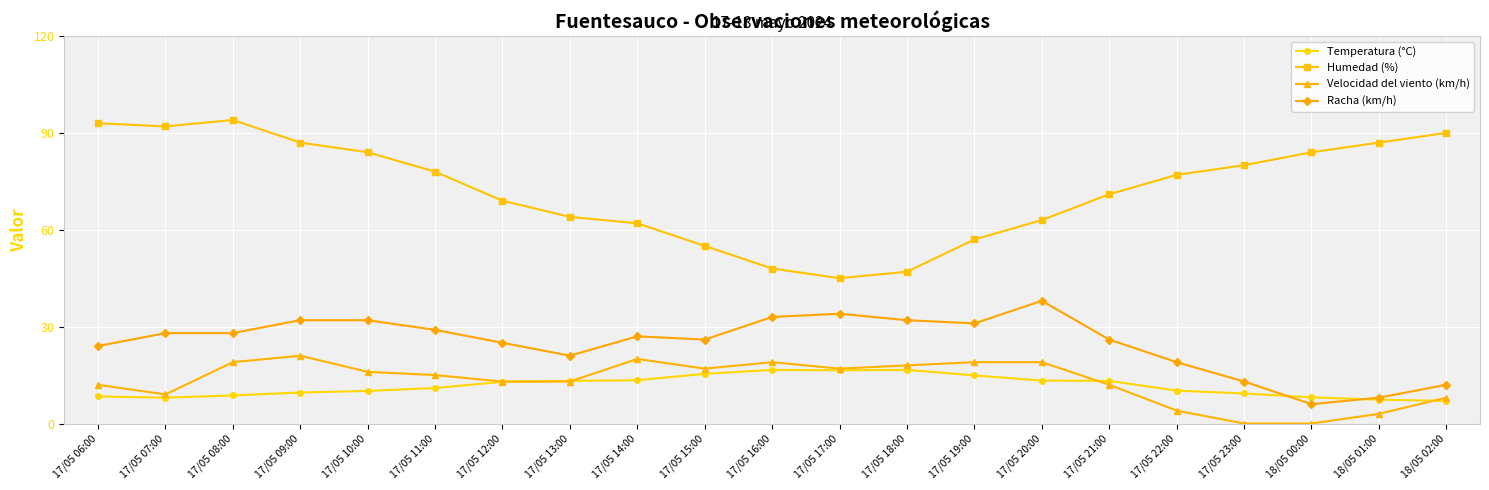

Which series changed the most between 17/05 08:00 and 17/05 16:00?

Humedad (%)